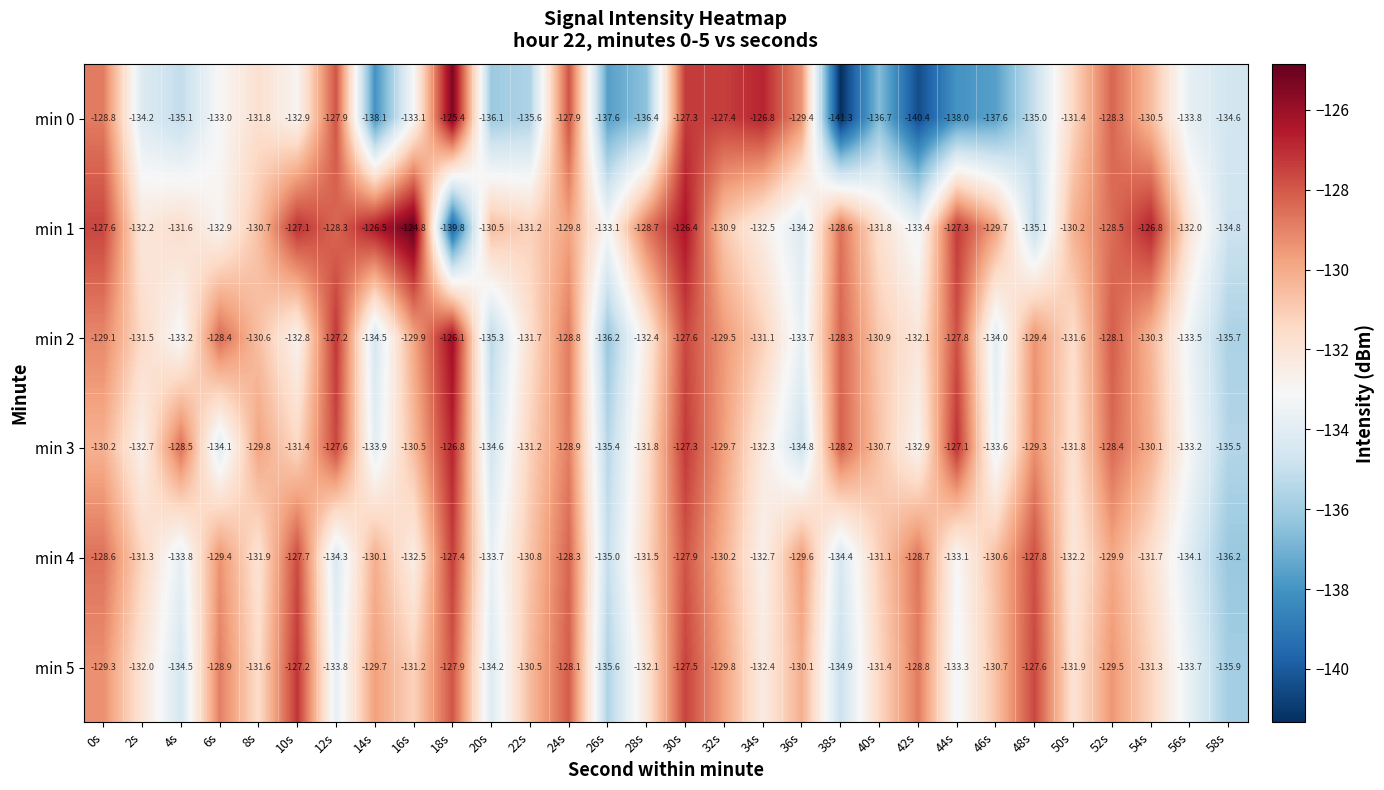

What is the smallest value displayed?

-141.3